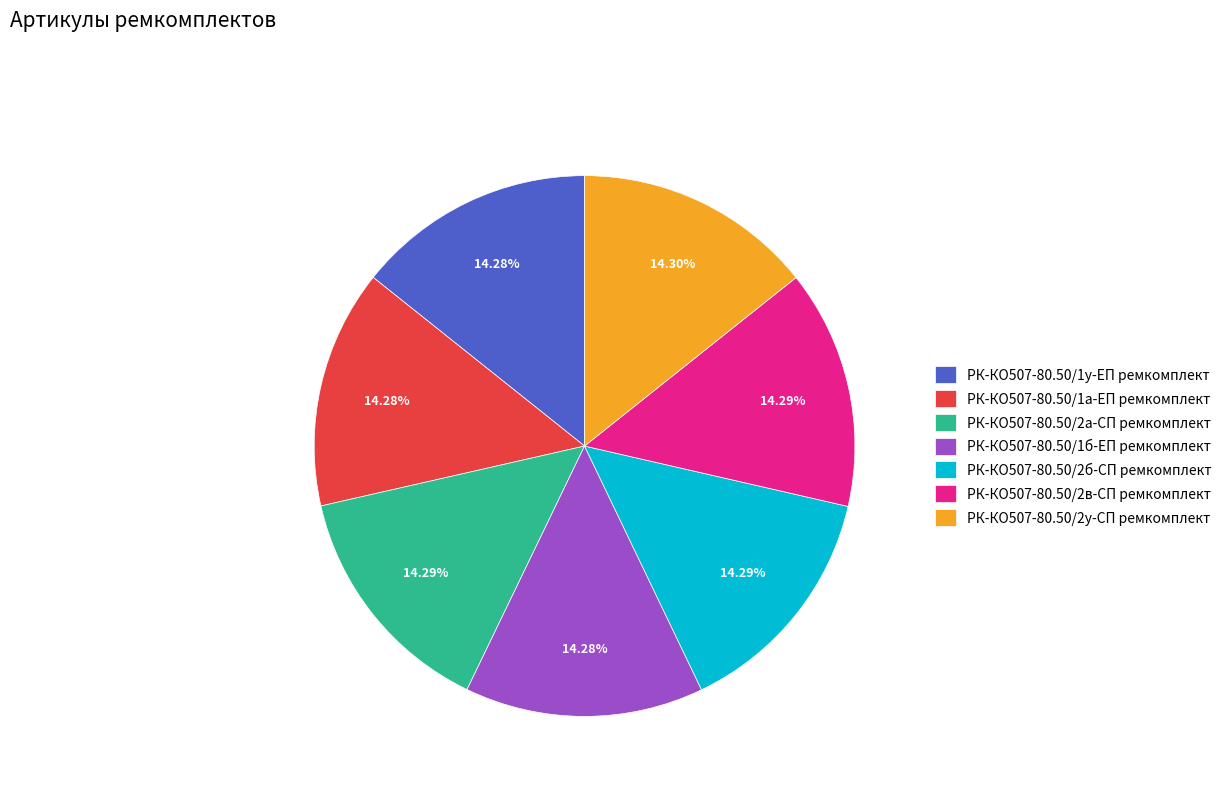

Is it true that РК-КО507-80.50/2а-СП ремкомплект is 22% of the pie?

False